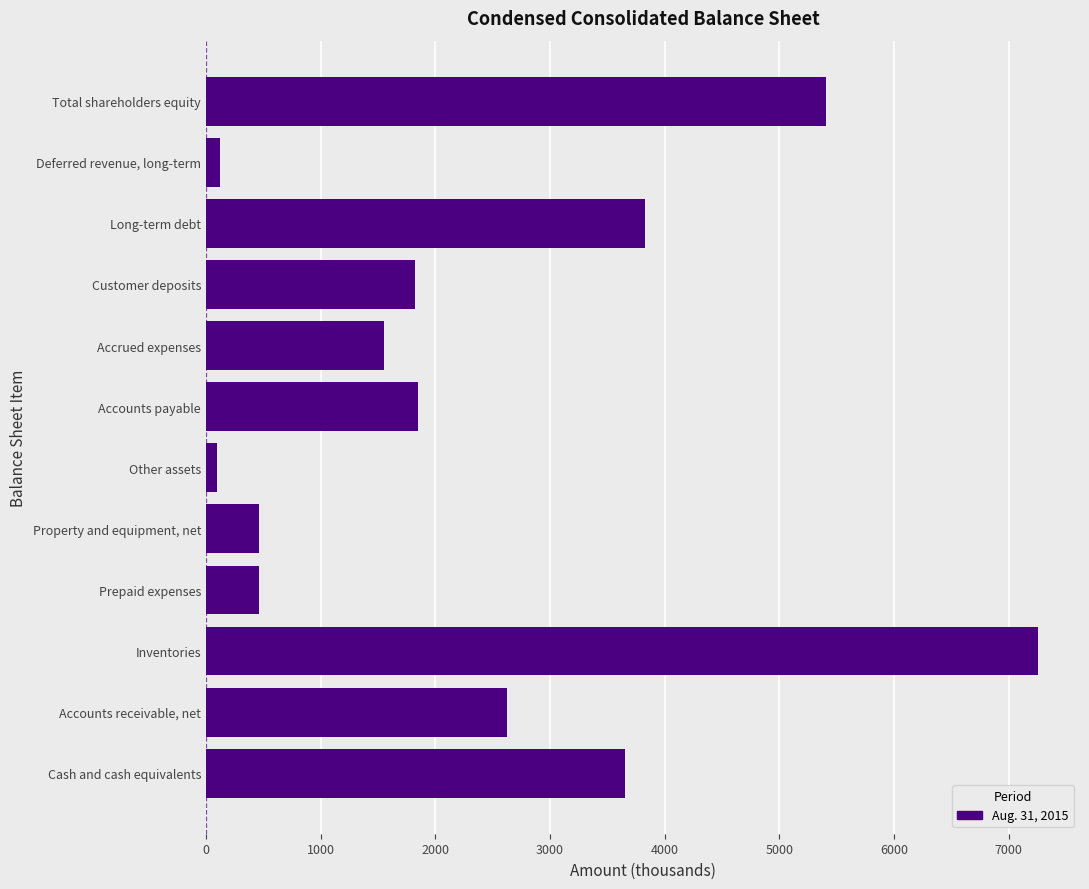

What is the change in value from Cash and cash equivalents to Accounts receivable, net?

-1025